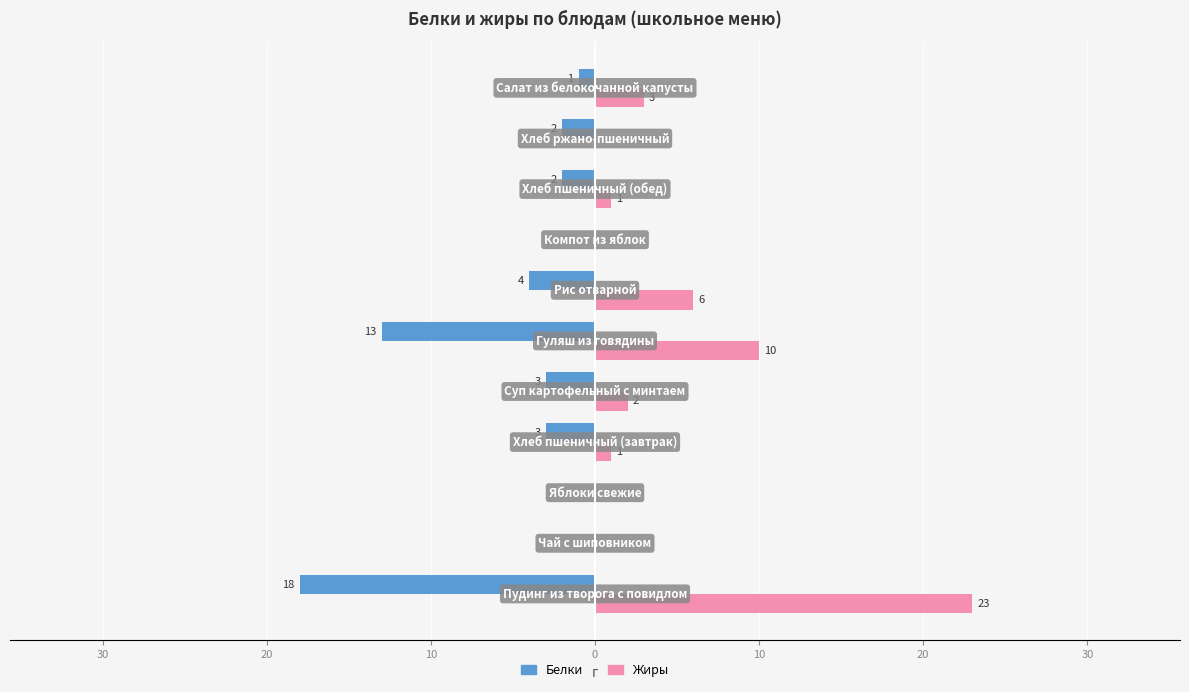

What are all the series names shown in the legend?

Белки, Жиры